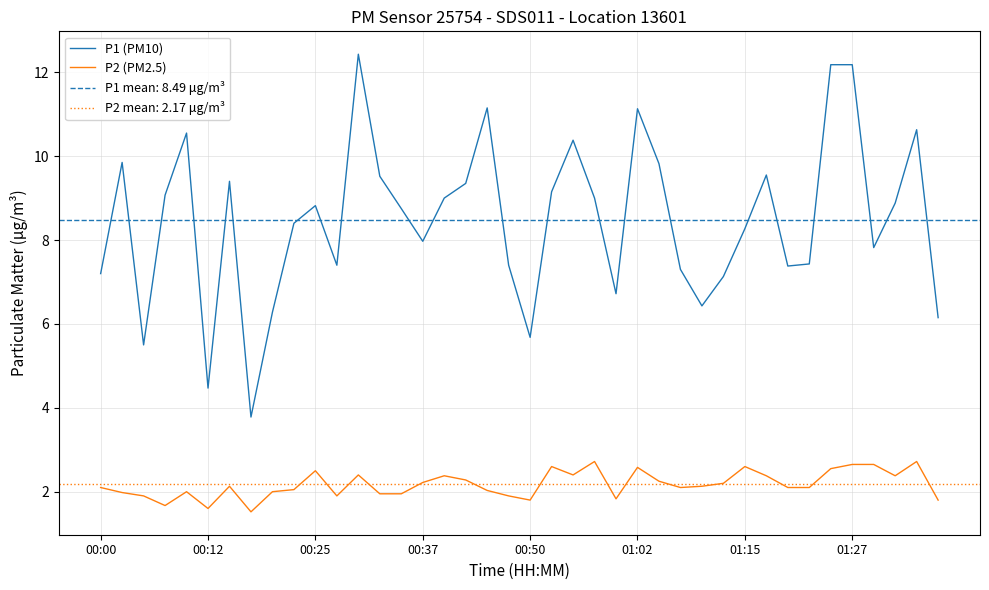

Rank the series at 23 from lowest to highest value.

P2 (PM2.5), P1 (PM10)